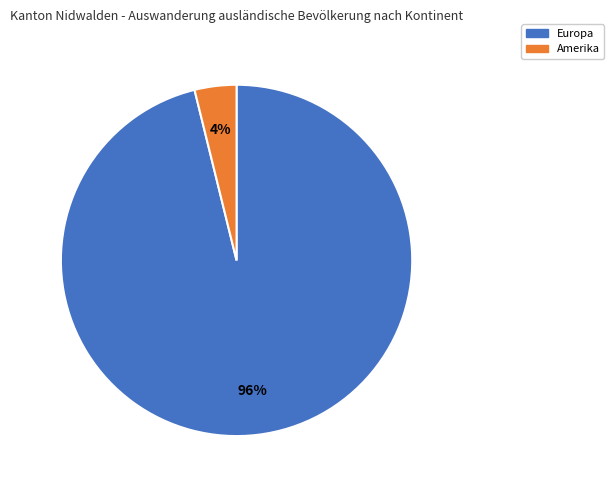

To the nearest percent, what is the difference between the largest and smallest slice percentages?

92%